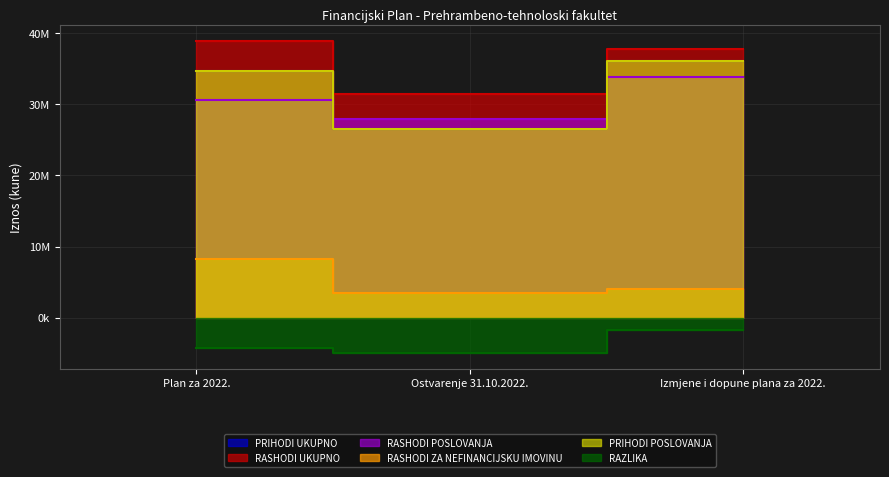

The PRIHODI UKUPNO series shows 36088436 at Izmjene i dopune plana za 2022.. True or false?

True